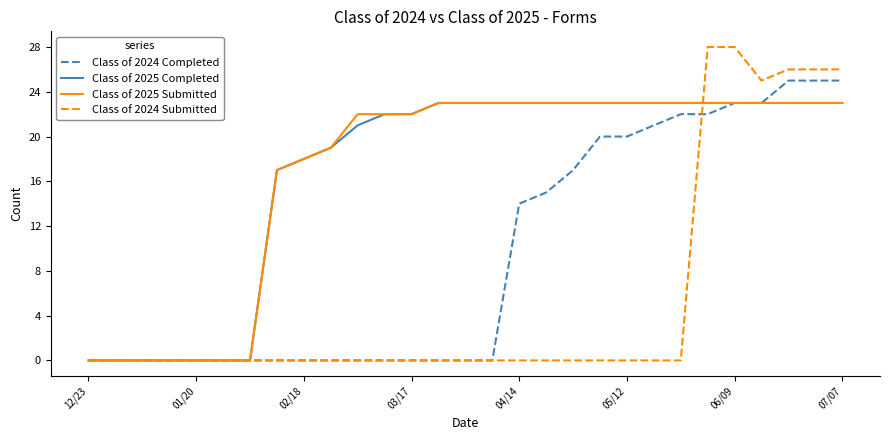

Which series has the largest range (max minus min)?

Class of 2024 Submitted